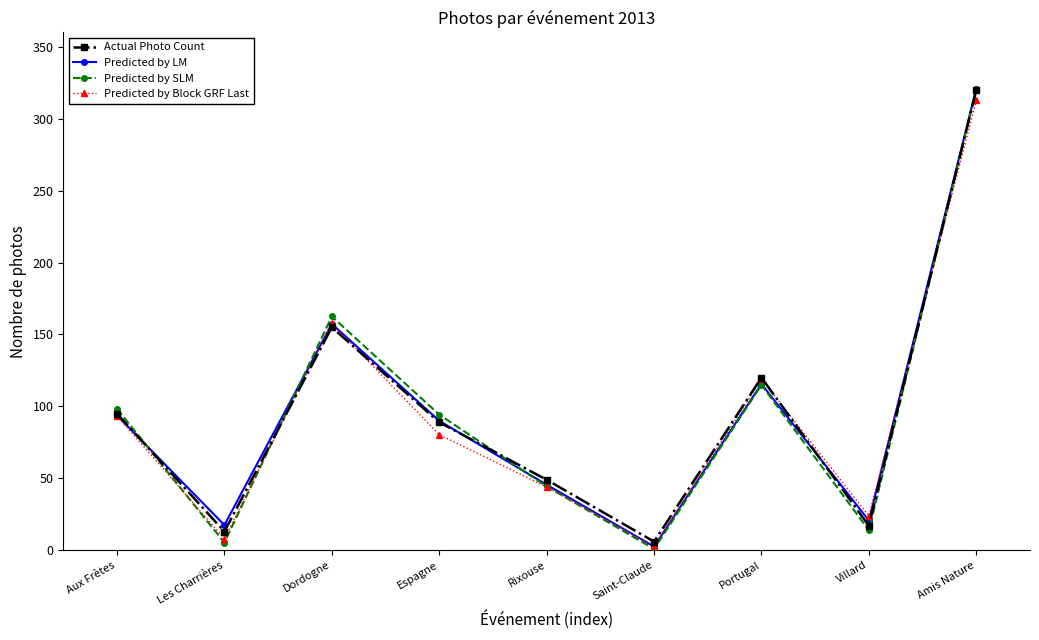

Reading right to left, what are all the values shown in this chart?

Actual Photo Count: Amis Nature=320.0	Villard=17.0	Portugal=120.0	Saint-Claude=6.0	Rixouse=49.0	Espagne=89.0	Dordogne=155.0	Les Charrières=13.0	Aux Frètes=95.0
Predicted by LM: Amis Nature=321.0	Villard=20.7	Portugal=115.6	Saint-Claude=2.6	Rixouse=45.6	Espagne=90.0	Dordogne=157.3	Les Charrières=17.5	Aux Frètes=93.7
Predicted by SLM: Amis Nature=320.4	Villard=13.9	Portugal=114.9	Saint-Claude=0.9	Rixouse=44.4	Espagne=94.3	Dordogne=162.5	Les Charrières=5.3	Aux Frètes=98.3
Predicted by Block GRF Last: Amis Nature=312.8	Villard=23.8	Portugal=118.9	Saint-Claude=2.8	Rixouse=44.0	Espagne=80.3	Dordogne=157.7	Les Charrières=8.0	Aux Frètes=93.4